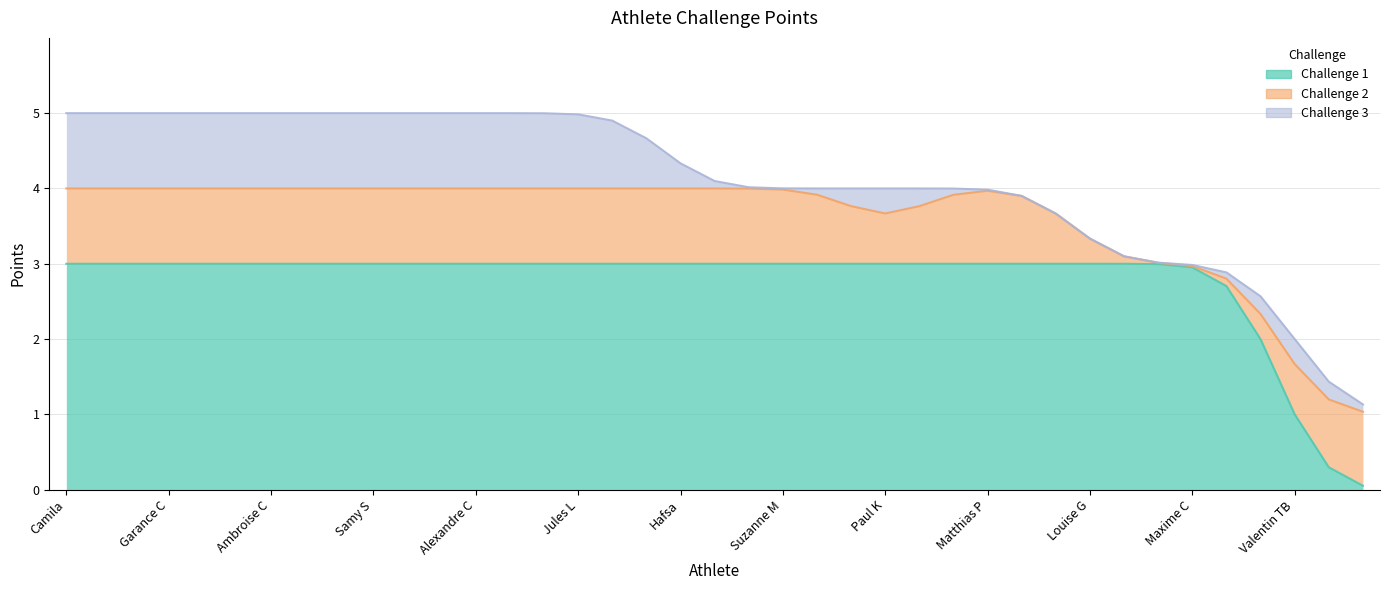

What is the sum of all Challenge 3 values?

20